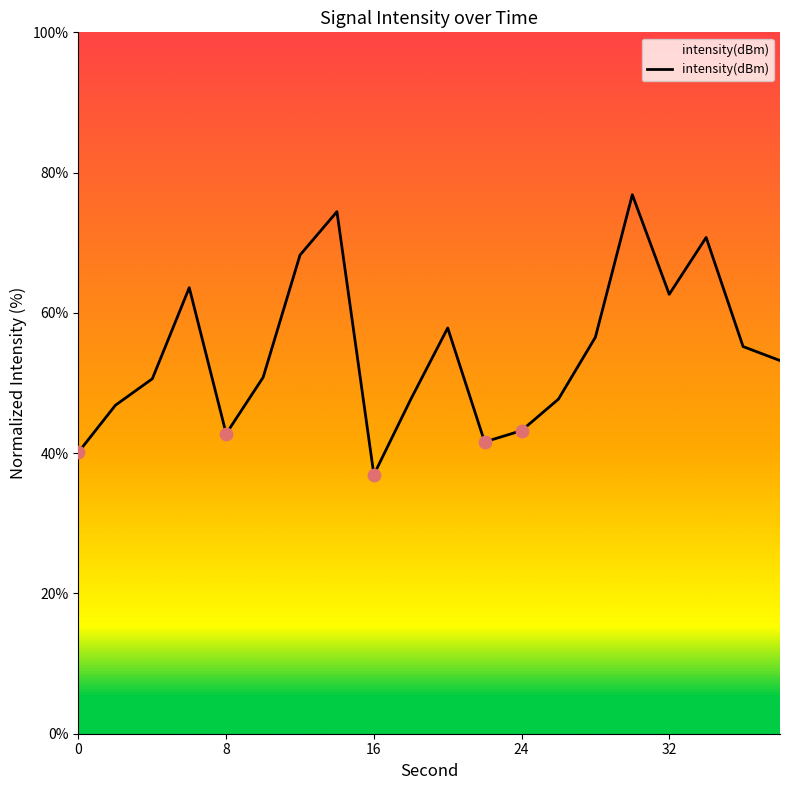

What is the smallest value displayed?

36.9